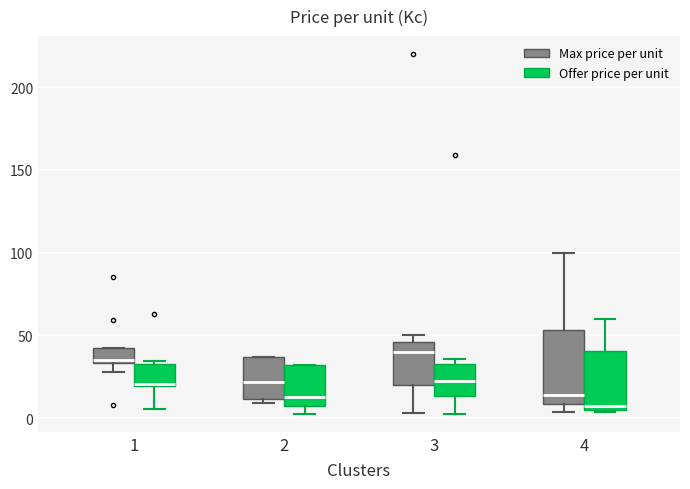

Which box's median line is the highest?

3 (Max price per unit)